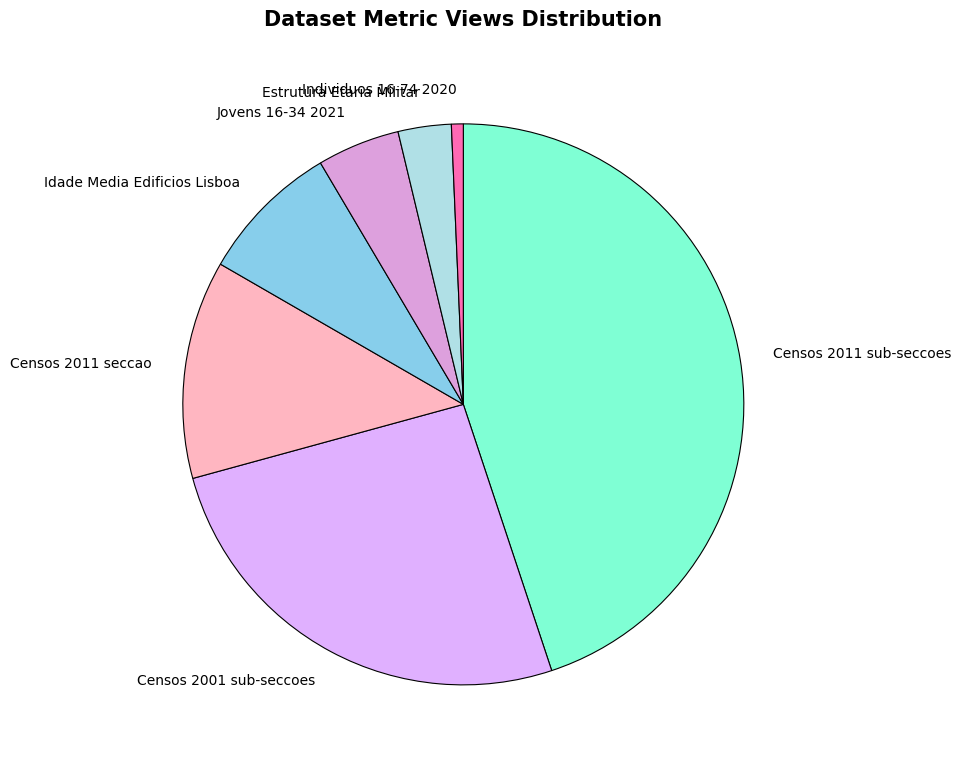

Is the sum of Individuos 16-74 2020 and Idade Media Edificios Lisboa greater than half?

No